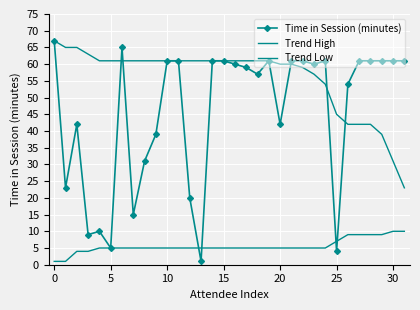

True or false: Trend High has more than 1 interior local peaks.

False